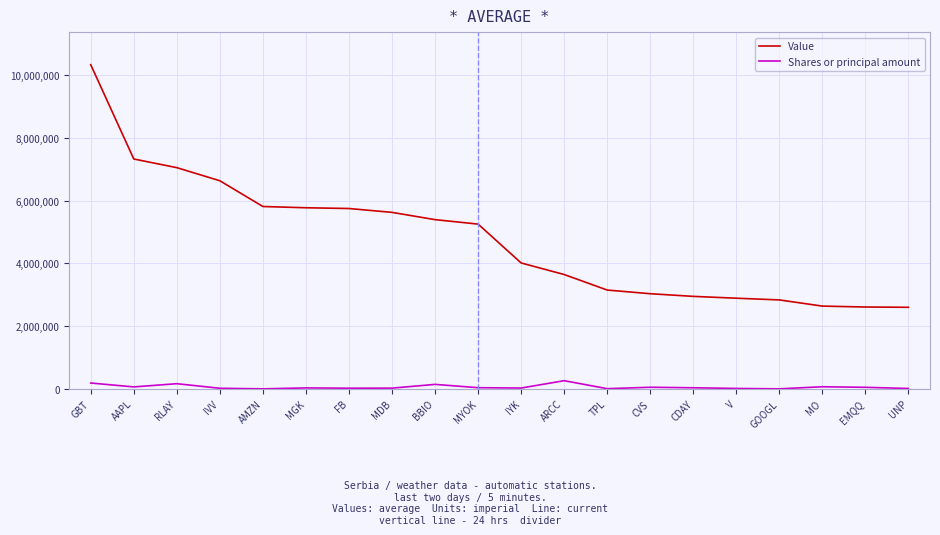

The value of Value at MGK is 5776000. True or false?

True